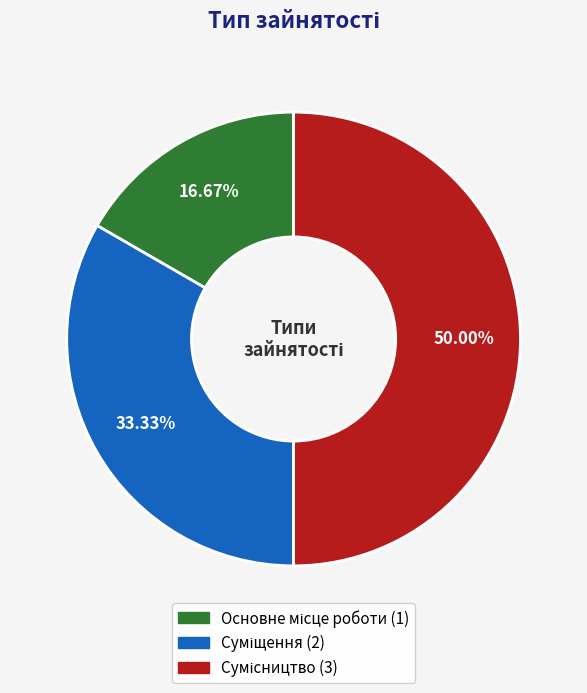

How many segments does this pie chart have?

3